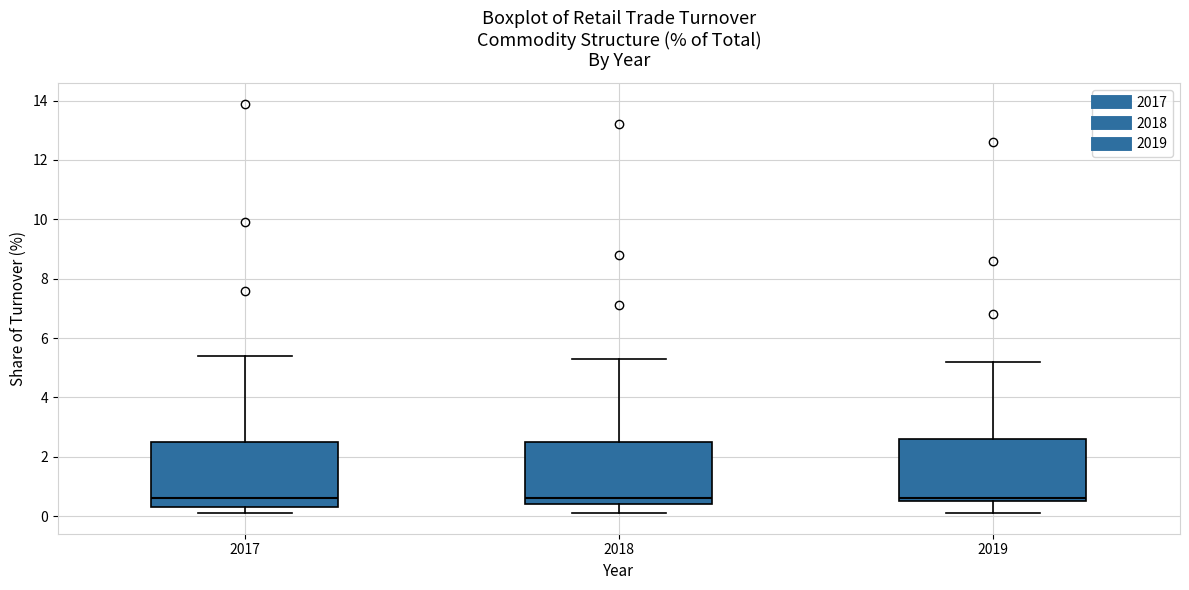

Reading left to right, transcribe this box plot: for each box, give where its median line is, the range the box spans, and where its two whiskers end, as read against the y-axis. The values are not printed on the chart, so give them approximately, as read against the axis.

2017: median 0.6, box 0.4 to 2.6, whiskers 0.2 to 5.4
2018: median 0.6, box 0.4 to 2.6, whiskers 0.2 to 5.4
2019: median 0.6 (just above the box's lower edge), box 0.6 to 2.6, whiskers 0.2 to 5.2